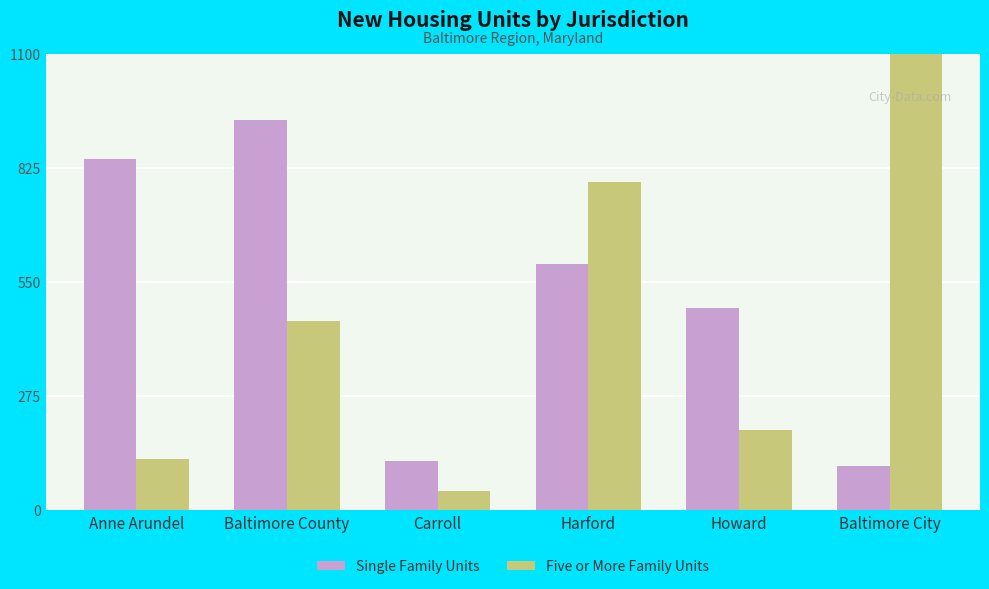

At which label does Five or More Family Units reach its minimum?

Carroll